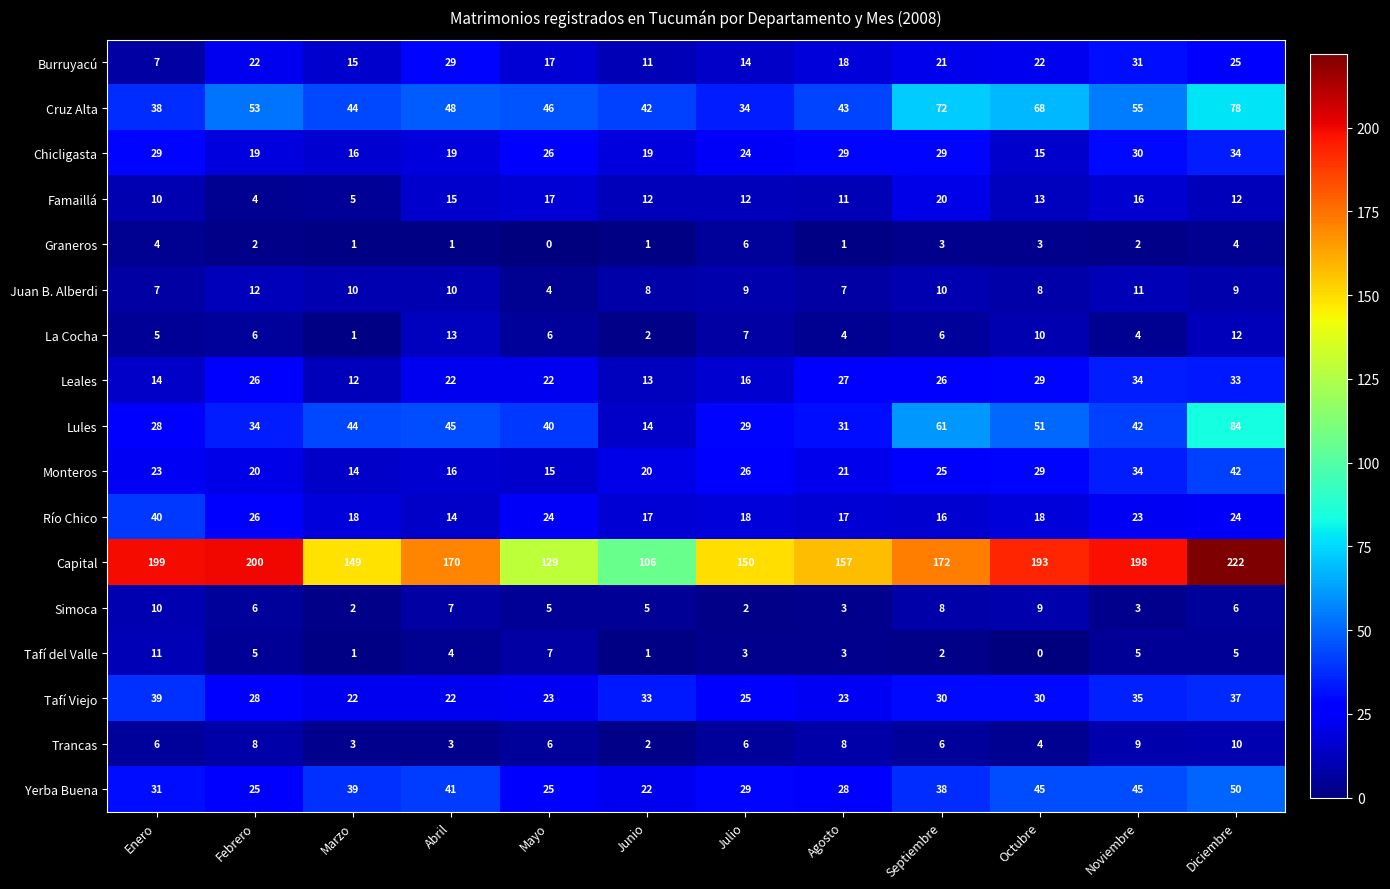

Which series has the largest total across all categories?

Capital